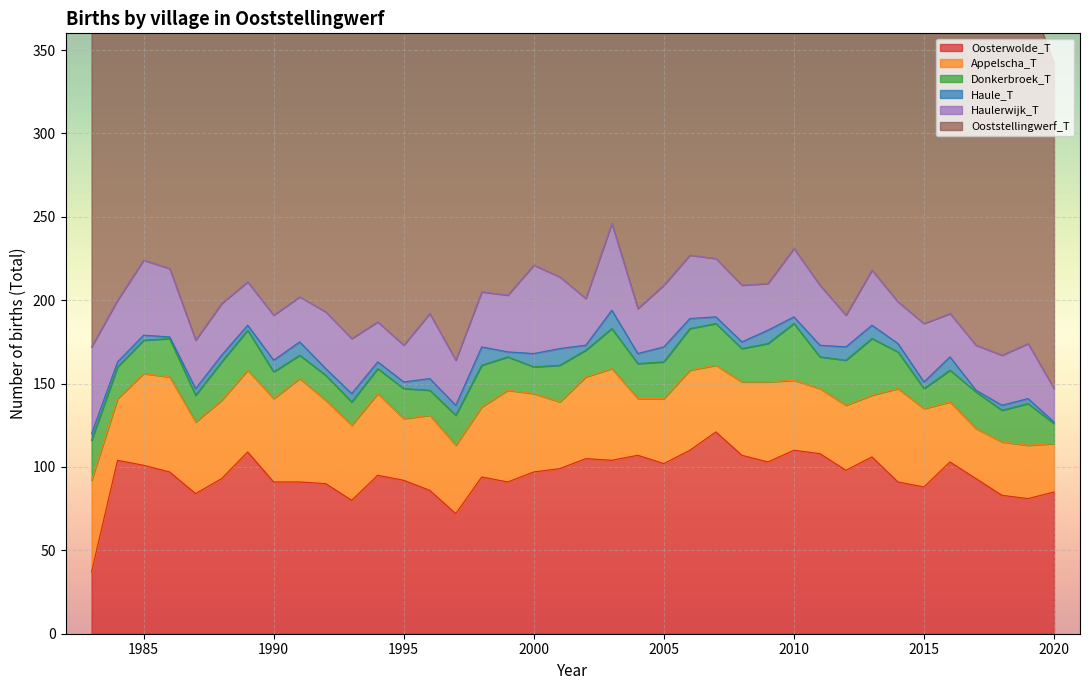

True or false: Oosterwolde_T has more than 0 interior local peaks.

True